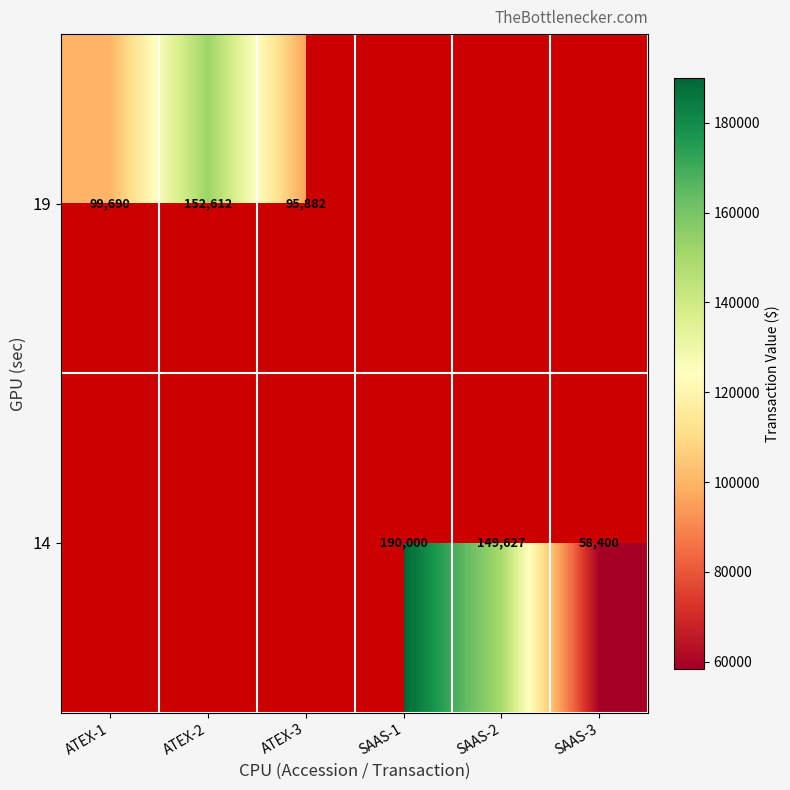

The value of 19 at ATEX-1 is 67770. True or false?

False